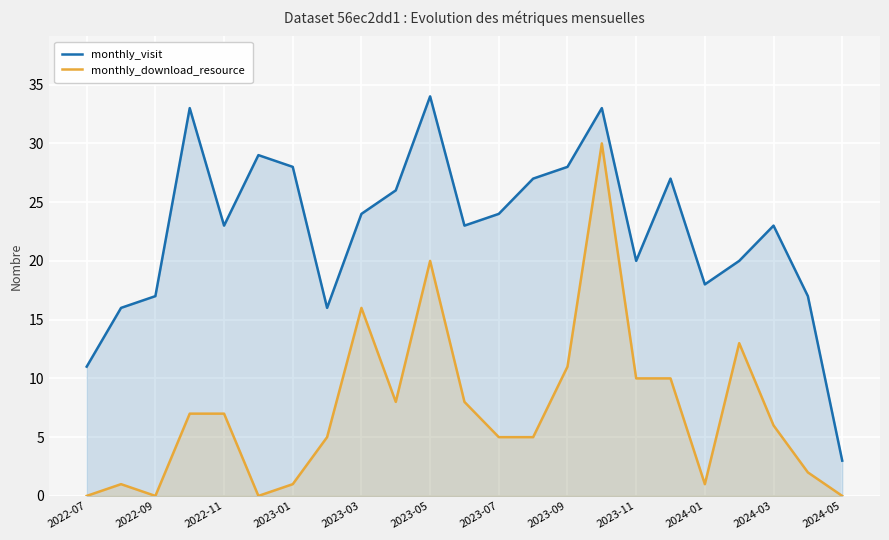

How many values in the monthly_visit series are below 23?

9